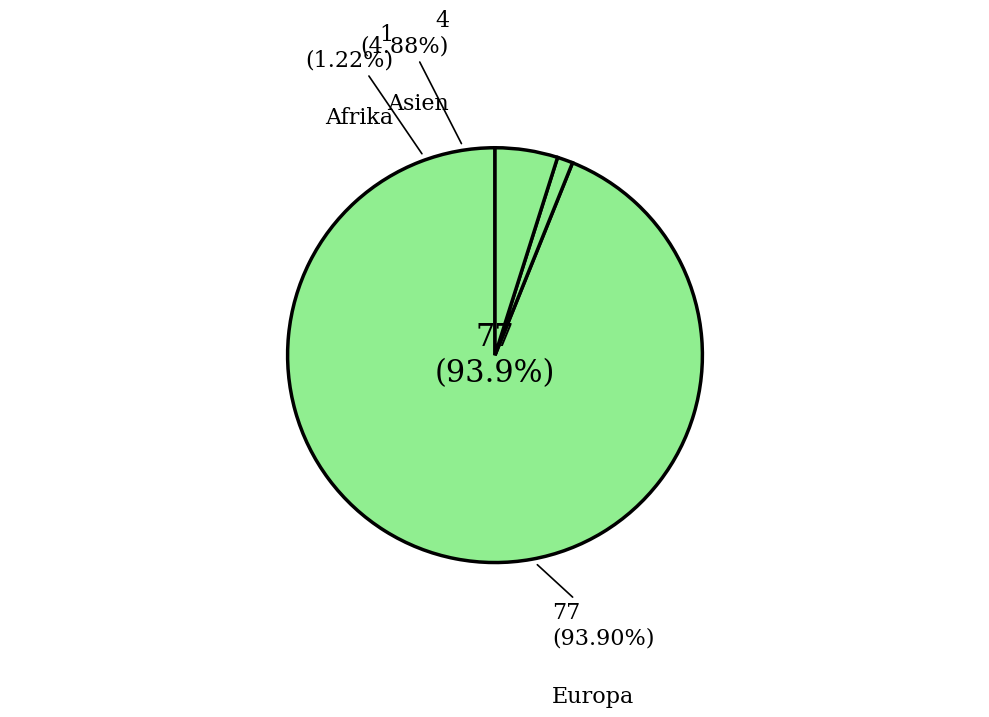

Is it true that Asien is 1% of the pie?

False